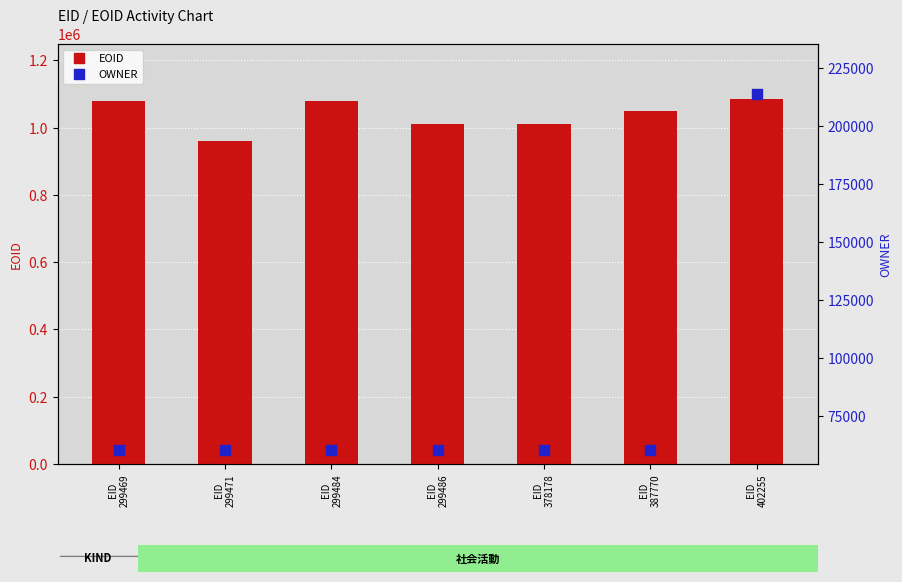

Which series has the widest spread of Y values?

OWNER